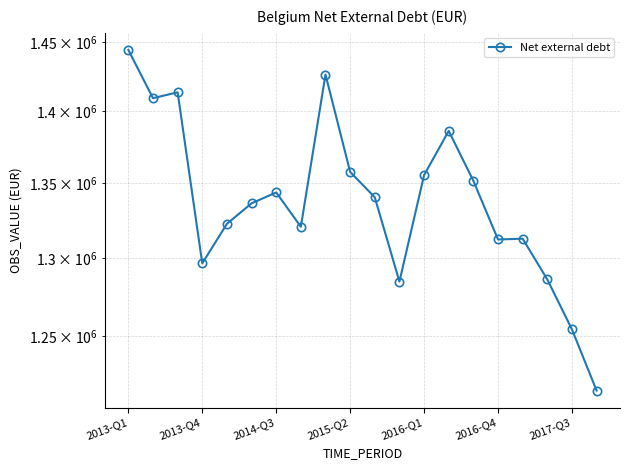

What is the minimum value shown in the chart?

1215946